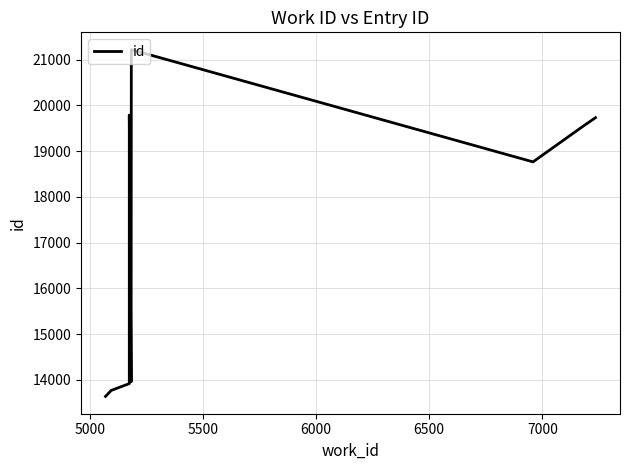

How many points are higher than both their immediate neighbors (excluding endpoints)?

2